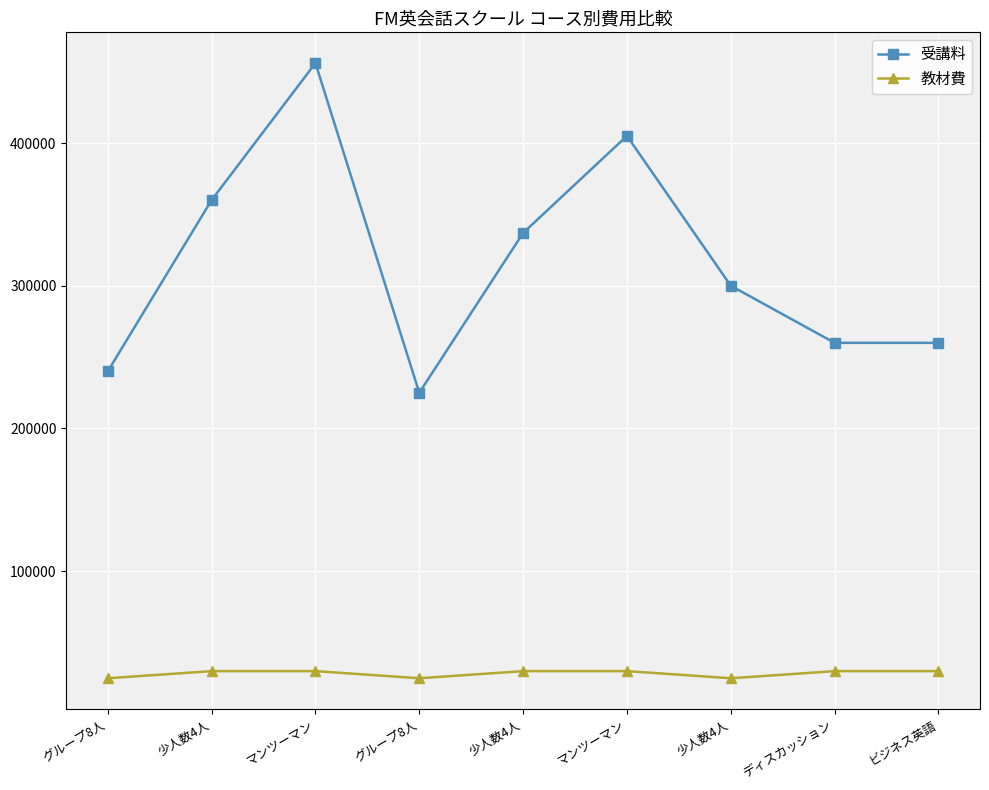

At which category does 受講料 reach its first local peak?

マンツーマン